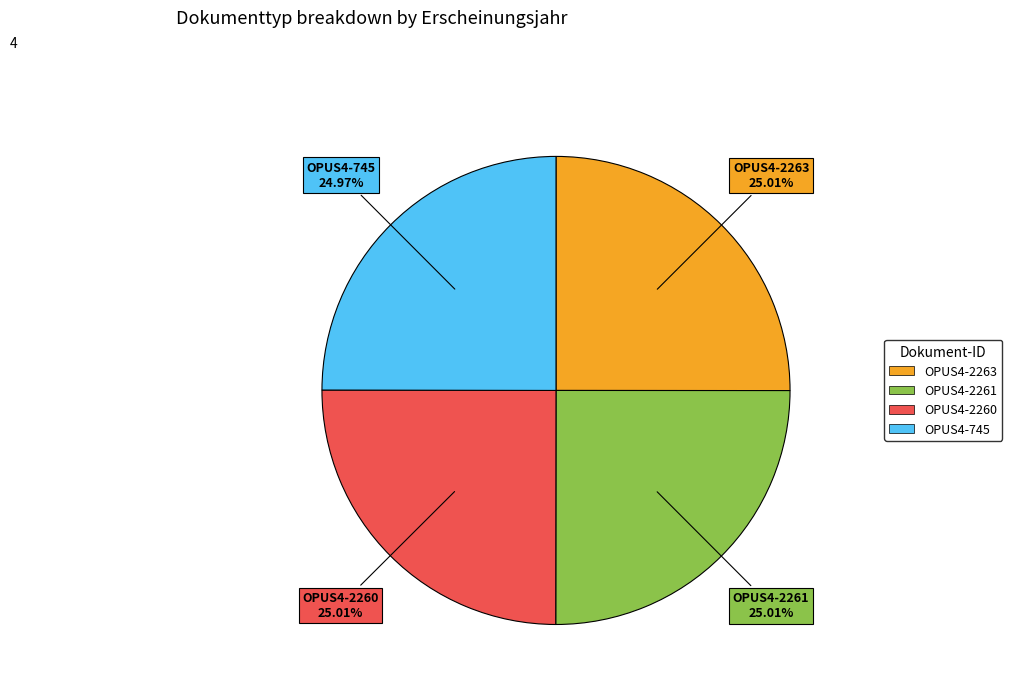

Is it true that OPUS4-2261 is 11% of the pie?

False